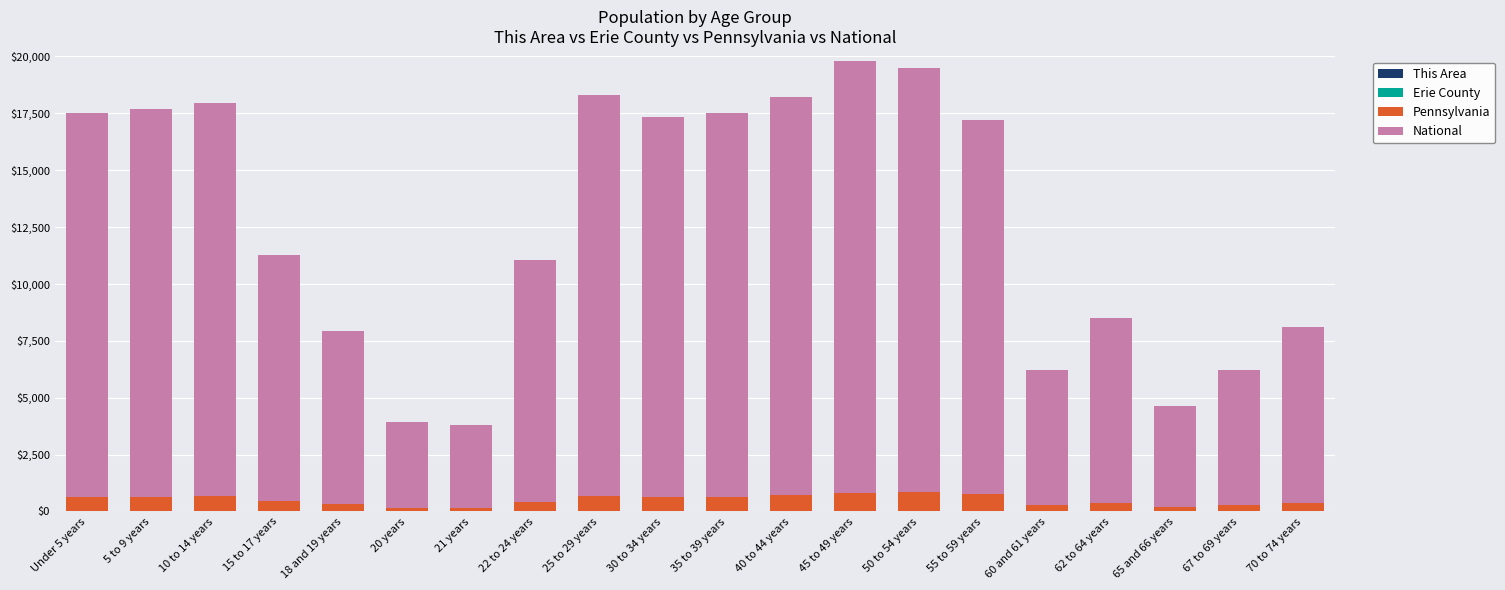

Are the bars horizontal?

No